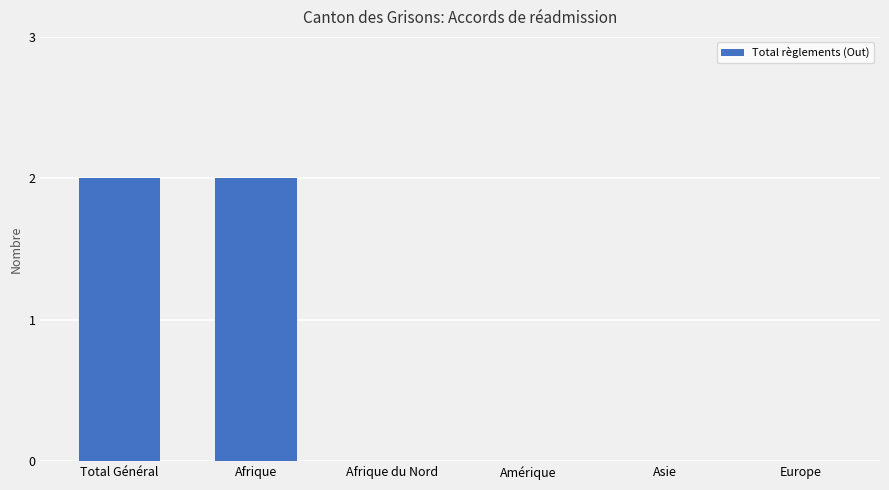

Which has a higher value, Amérique or Afrique?

Afrique